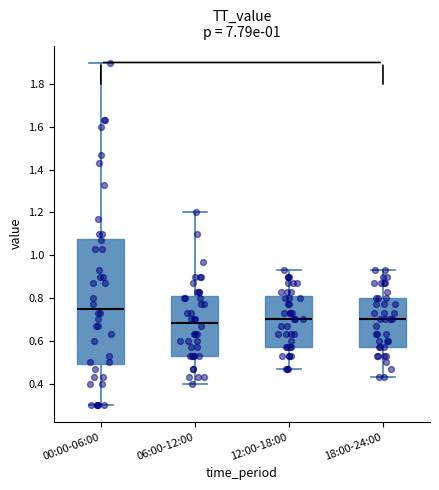

Reading left to right, transcribe this box plot: for each box, give where its median line is, the range the box spans, and where its two whiskers end, as read against the y-axis. The values are not printed on the chart, so give them approximately, as read against the axis.

00:00-06:00: median 0.76, box 0.50 to 1.08, whiskers 0.30 to 1.90
06:00-12:00: median 0.68, box 0.54 to 0.80, whiskers 0.40 to 1.20
12:00-18:00: median 0.70, box 0.58 to 0.80, whiskers 0.48 to 0.94
18:00-24:00: median 0.70, box 0.58 to 0.80, whiskers 0.44 to 0.94